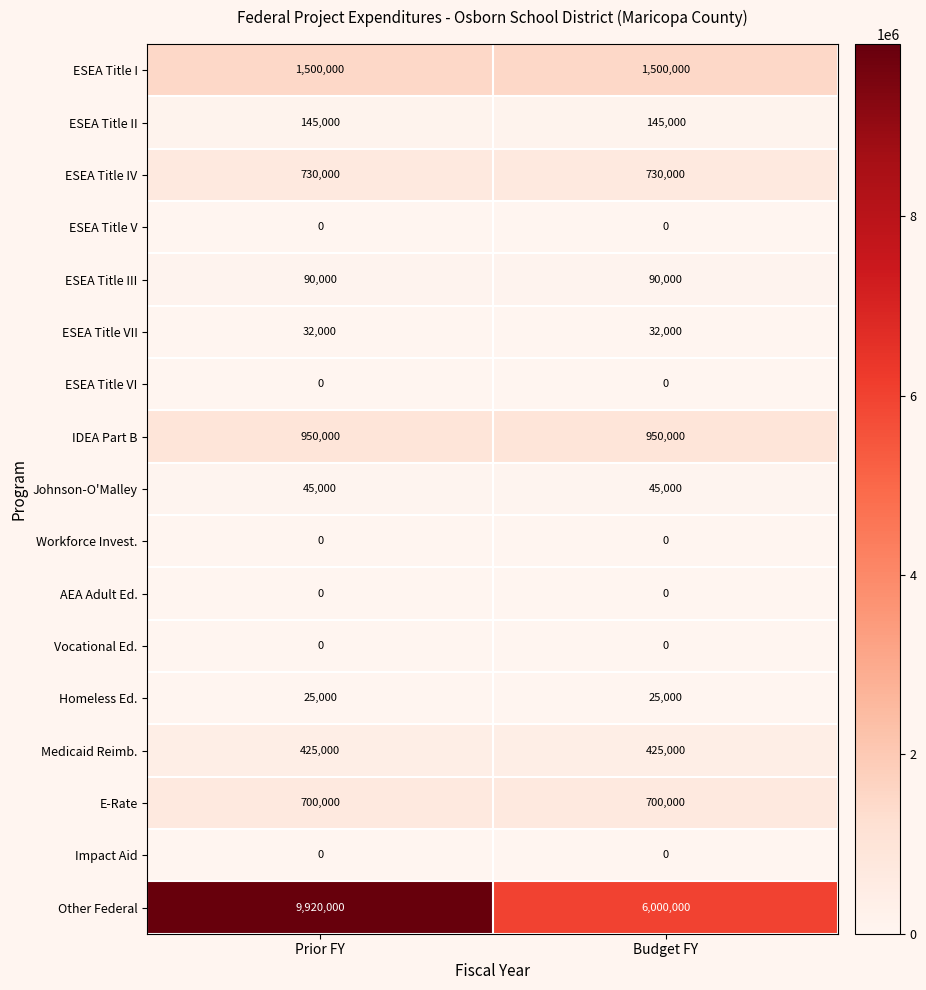

The E-Rate series shows 700000 at Prior FY. True or false?

True